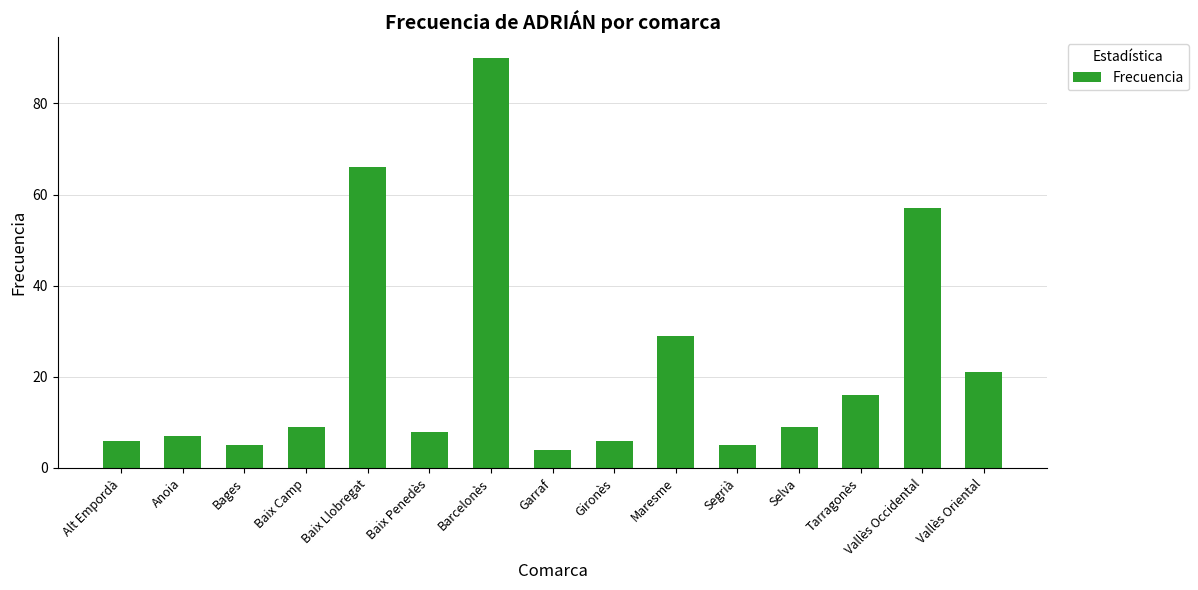

What is the difference between the values at Vallès Oriental and Baix Llobregat?

45